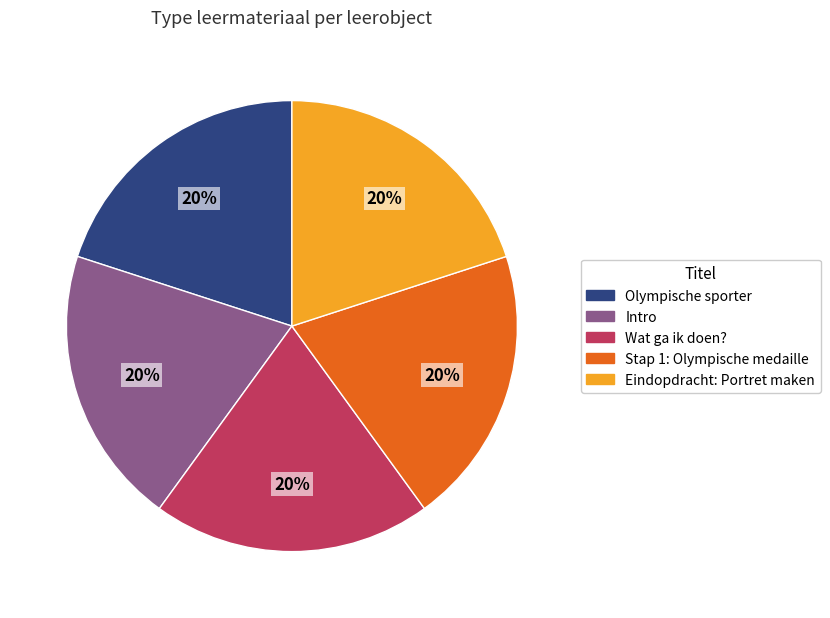

Is it true that Intro is 20% of the pie?

True